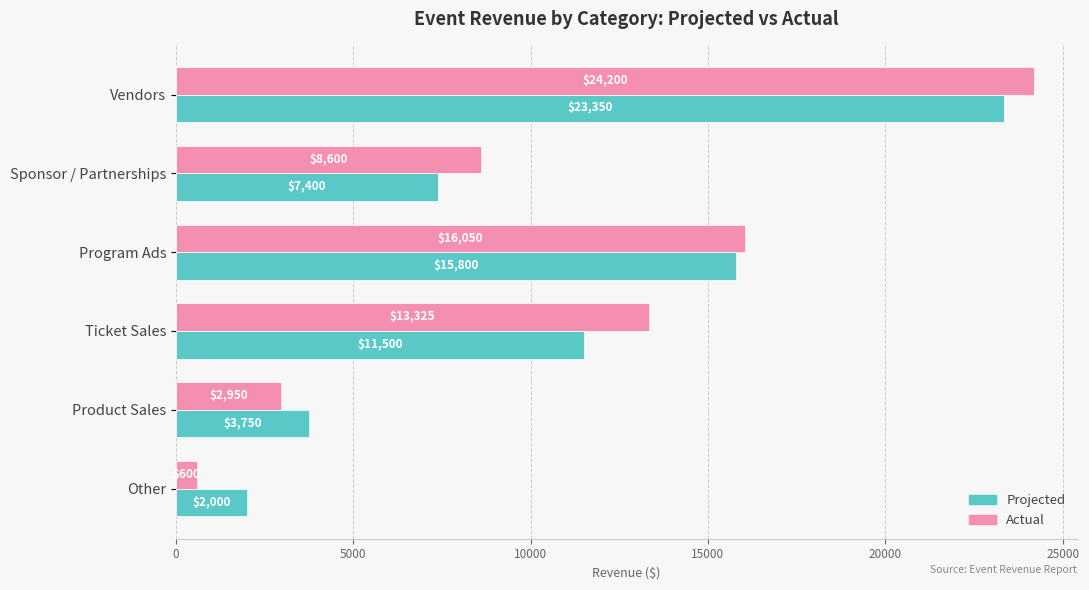

What is the difference between the maximum and second lowest values in the Projected series?

19600